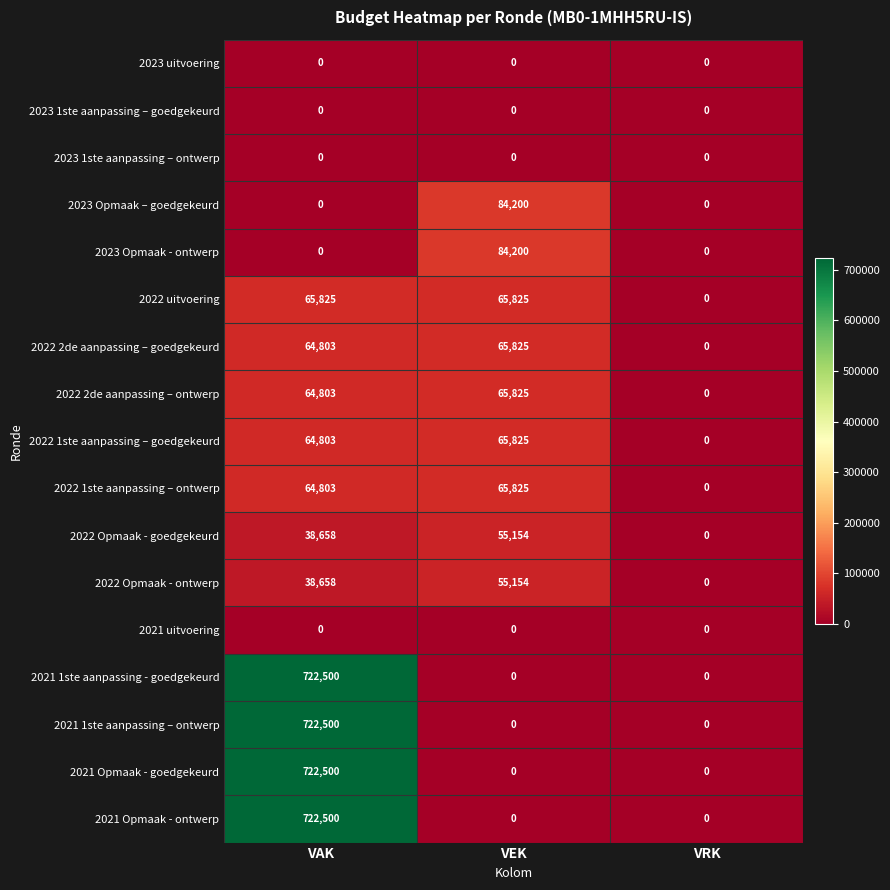

List the labels in order of 2022 Opmaak - ontwerp value, smallest first.

VRK, VAK, VEK